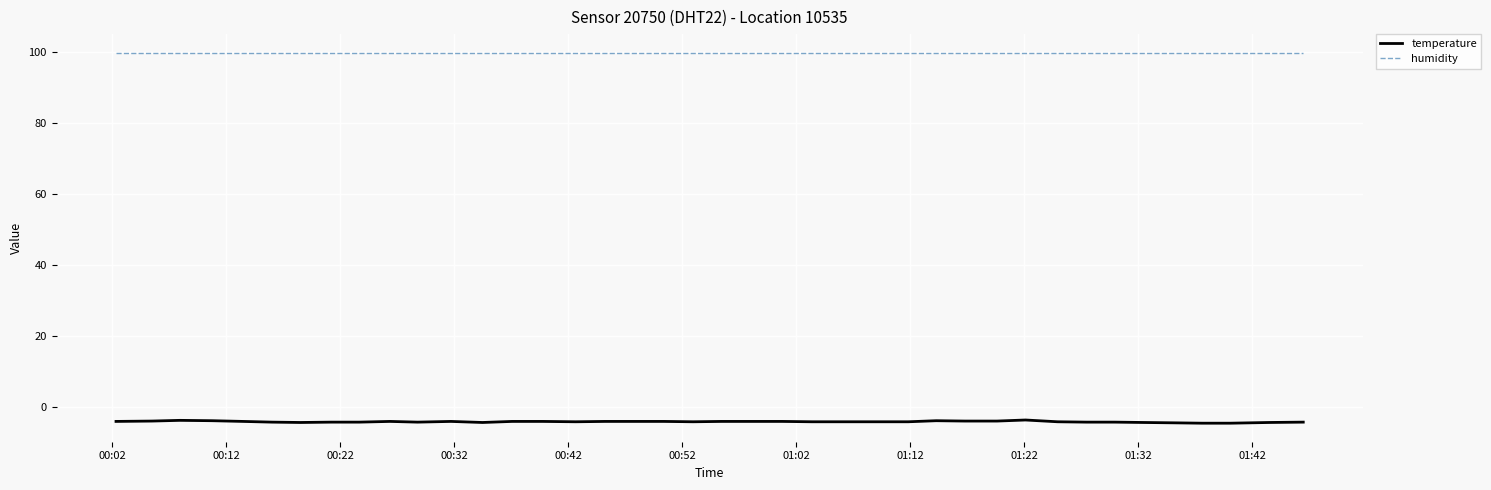

Rank the series by their maximum value, from lowest to highest.

temperature, humidity